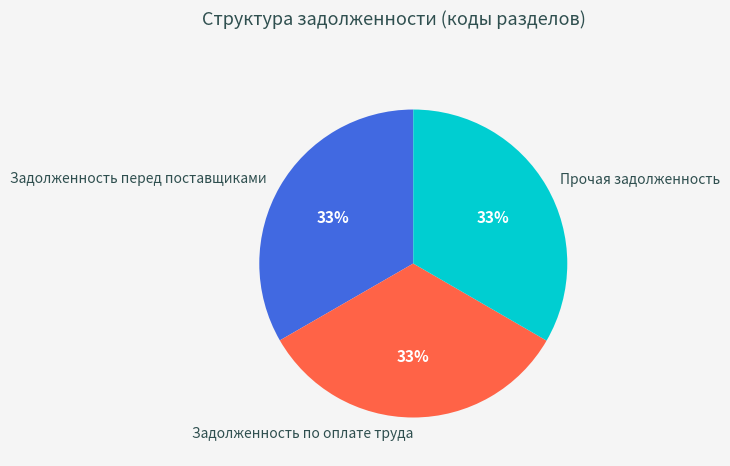

What percentage is the Задолженность по оплате труда slice, to the nearest percent?

33%